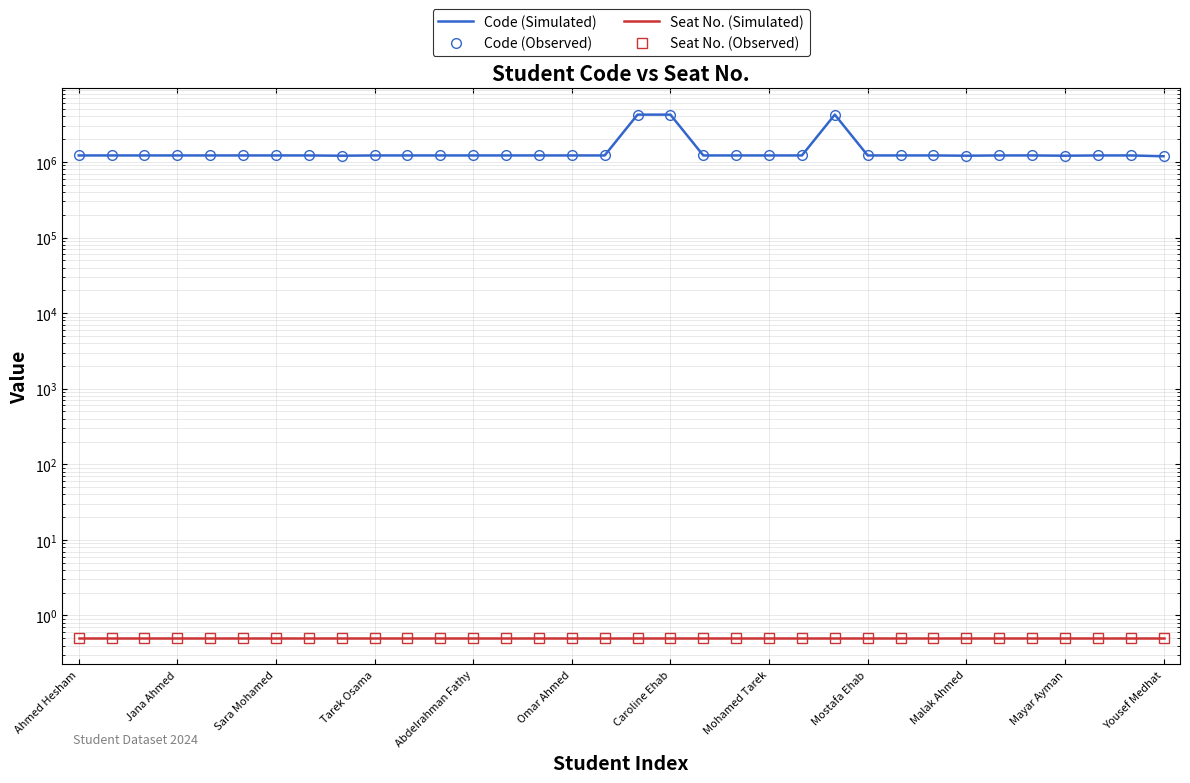

Reading right to left, transcribe all the data shown in this chart.

Code (Simulated): 1190293.0	1220291.0	1220150.0	1210085.0	1220321.0	1220105.0	1210378.0	1220205.0	1220202.0	1220101.0	4230197.0	1220083.0	1220195.0	1220191.0	1220138.0	4230163.0	4230162.0	1220135.0	1220131.0	1220067.0	1220255.0	1220096.0	1220253.0	1220111.0	1220177.0	1210056.0	1220055.0	1220125.0	1220010.0	1220169.0	1220232.0	1220229.0	1220164.0	1220003.0
Code (Observed): 1190293.0	1220291.0	1220150.0	1210085.0	1220321.0	1220105.0	1210378.0	1220205.0	1220202.0	1220101.0	4230197.0	1220083.0	1220195.0	1220191.0	1220138.0	4230163.0	4230162.0	1220135.0	1220131.0	1220067.0	1220255.0	1220096.0	1220253.0	1220111.0	1220177.0	1210056.0	1220055.0	1220125.0	1220010.0	1220169.0	1220232.0	1220229.0	1220164.0	1220003.0
Seat No. (Simulated): 0.5	0.5	0.5	0.5	0.5	0.5	0.5	0.5	0.5	0.5	0.5	0.5	0.5	0.5	0.5	0.5	0.5	0.5	0.5	0.5	0.5	0.5	0.5	0.5	0.5	0.5	0.5	0.5	0.5	0.5	0.5	0.5	0.5	0.5
Seat No. (Observed): 0.5	0.5	0.5	0.5	0.5	0.5	0.5	0.5	0.5	0.5	0.5	0.5	0.5	0.5	0.5	0.5	0.5	0.5	0.5	0.5	0.5	0.5	0.5	0.5	0.5	0.5	0.5	0.5	0.5	0.5	0.5	0.5	0.5	0.5